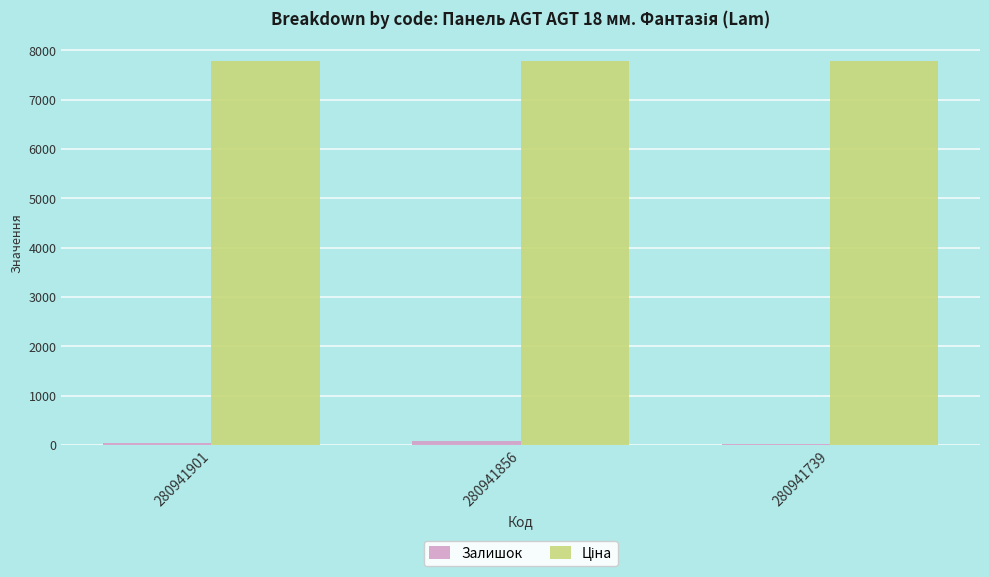

The Залишок series shows 87.0 at 280941856. True or false?

True